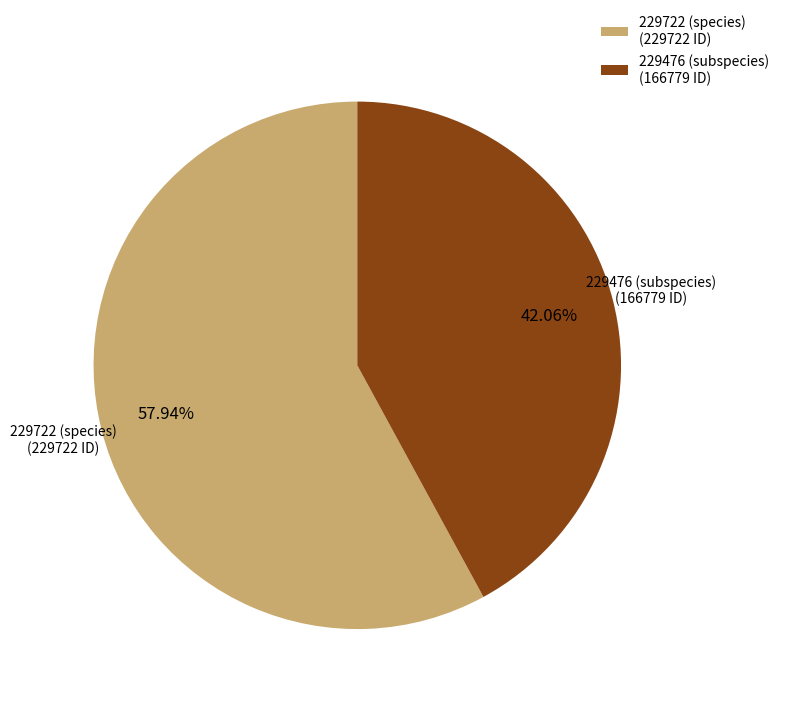

Rank the categories by value from highest to lowest.

229722, 229476